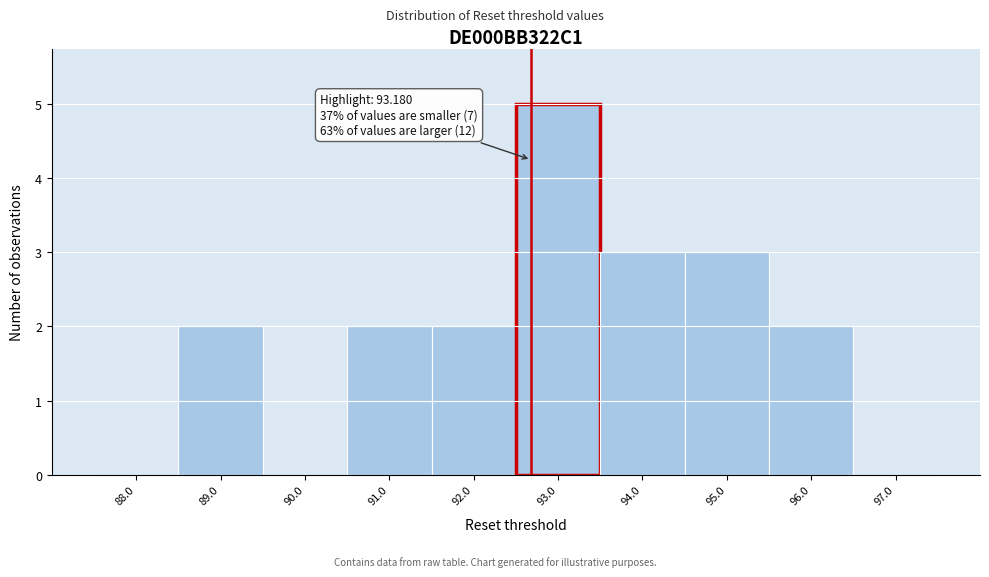

Reading left to right, transcribe all the data shown in this chart.

88.0=0	89.0=2	90.0=0	91.0=2	92.0=2	93.0=5	94.0=3	95.0=3	96.0=2	97.0=0